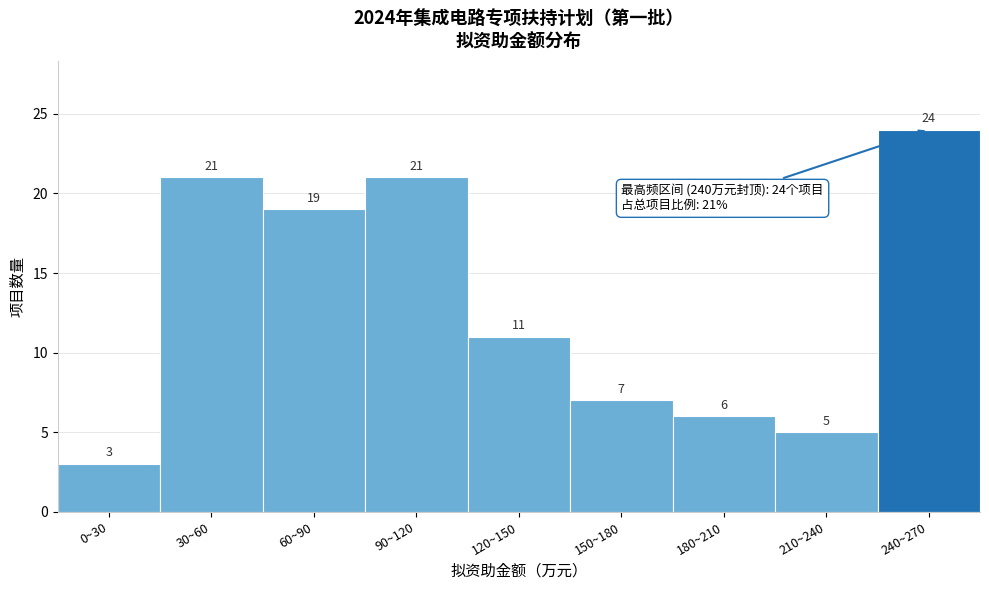

Reading left to right, extract all data points from this chart.

3	21	19	21	11	7	6	5	24